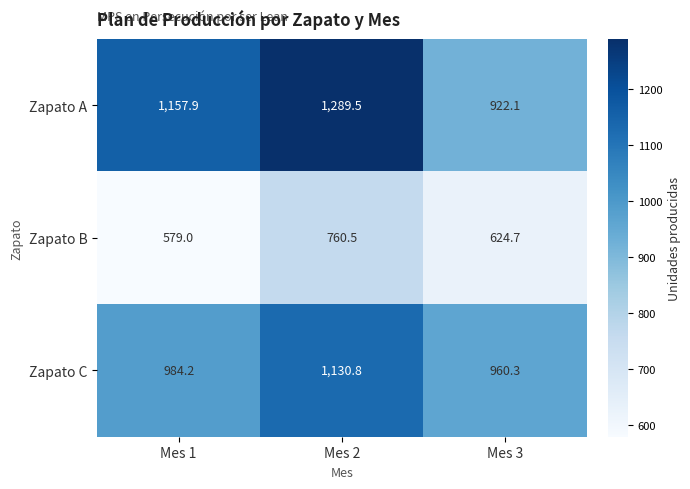

What is the difference between the highest and lowest values at Mes 3?

335.6